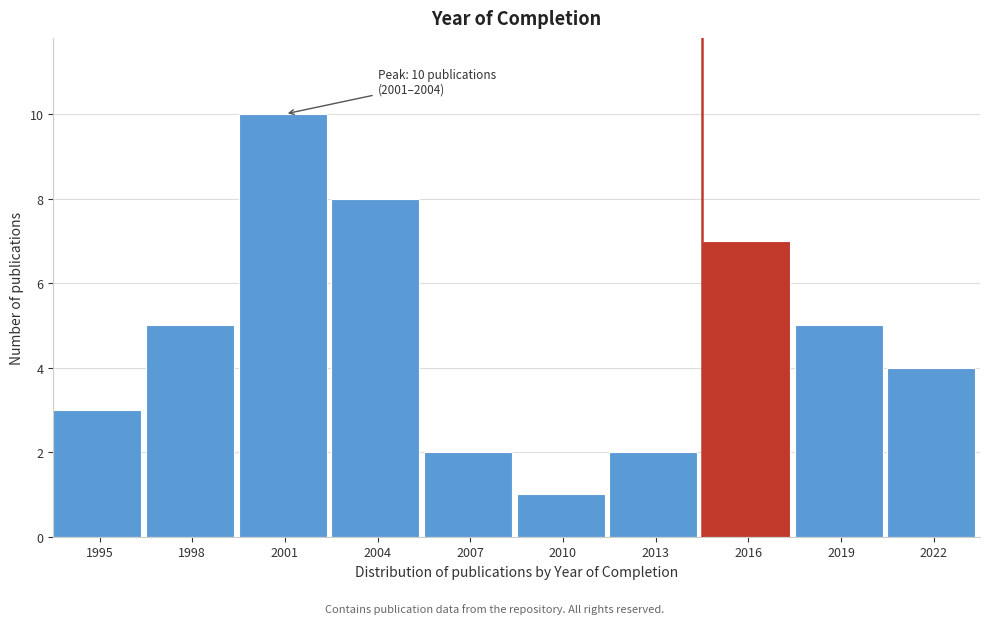

Reading left to right, what are all the values shown in this chart?

1995=3	1998=5	2001=10	2004=8	2007=2	2010=1	2013=2	2016=7	2019=5	2022=4